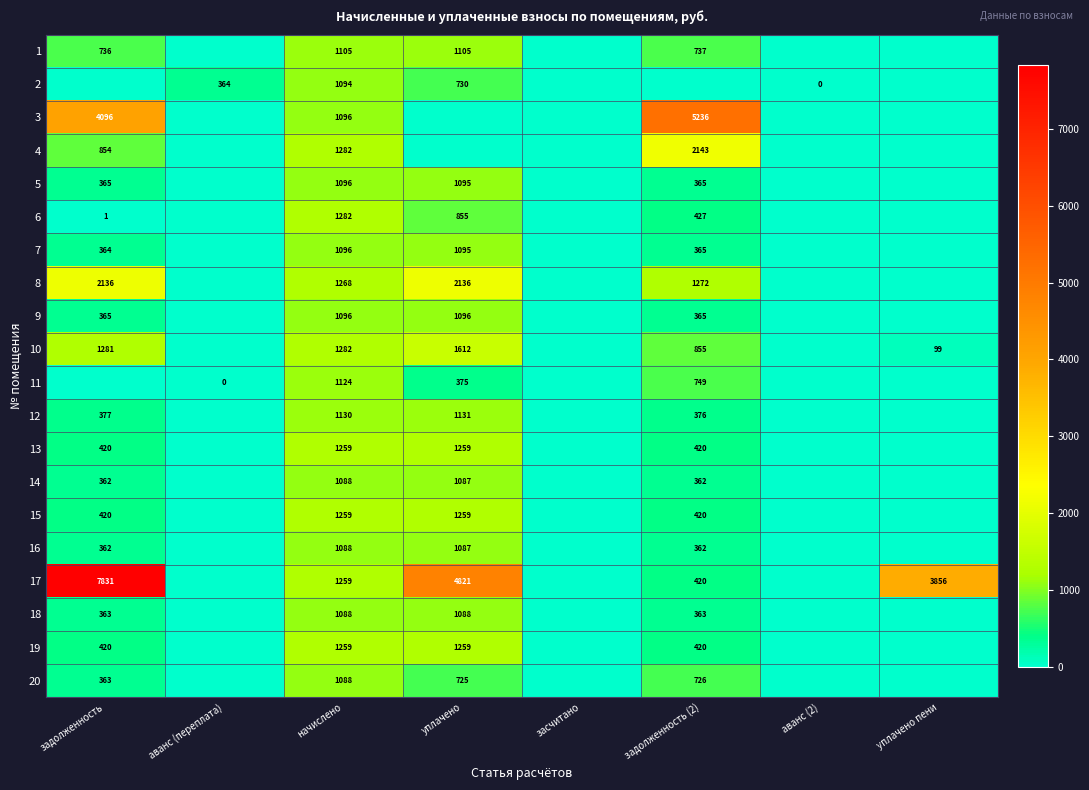

The 18 series shows 539 at задолженность (2). True or false?

False